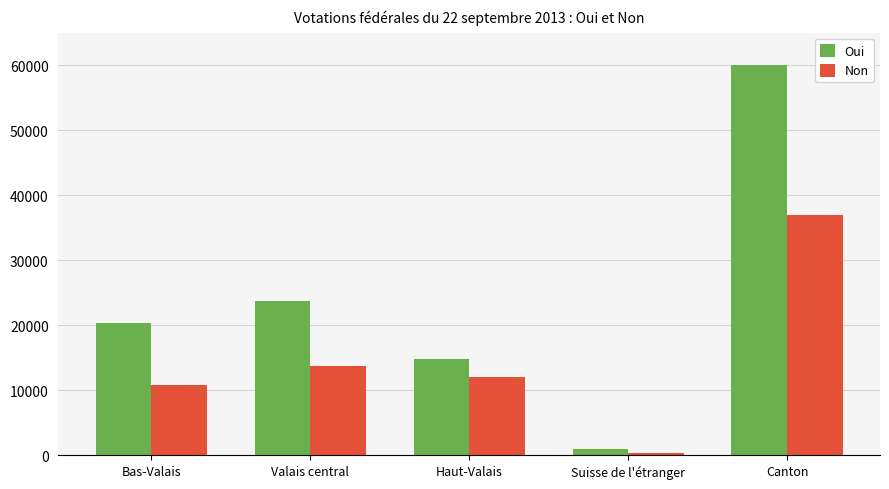

What is the difference between the highest and lowest values at Canton?

23045